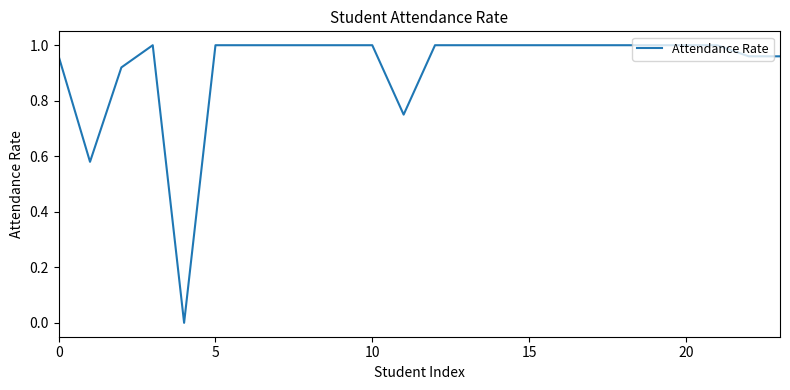

Does the chart display data point markers on the line(s)?

No